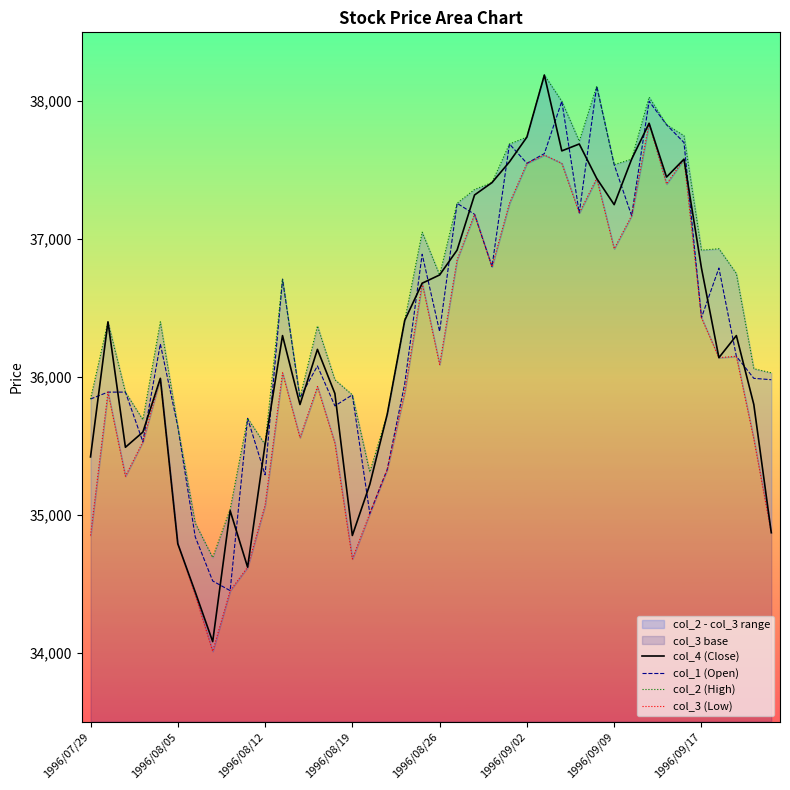

True or false: col_1 (Open) and col_4 (Close) intersect in this chart.

True